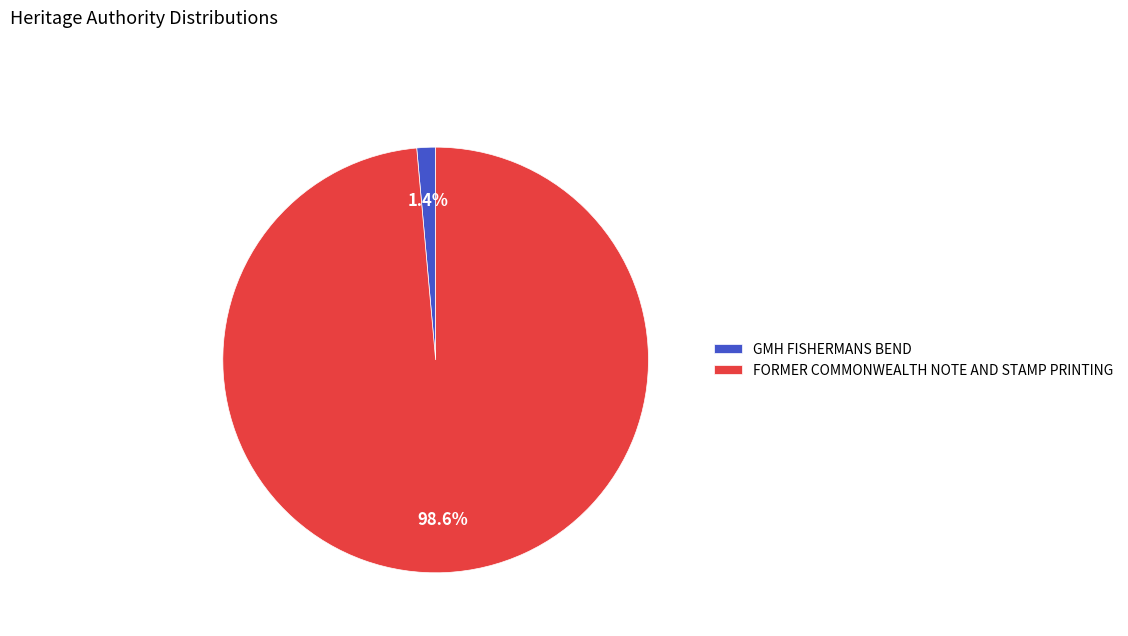

Count the number of slices in the pie.

2